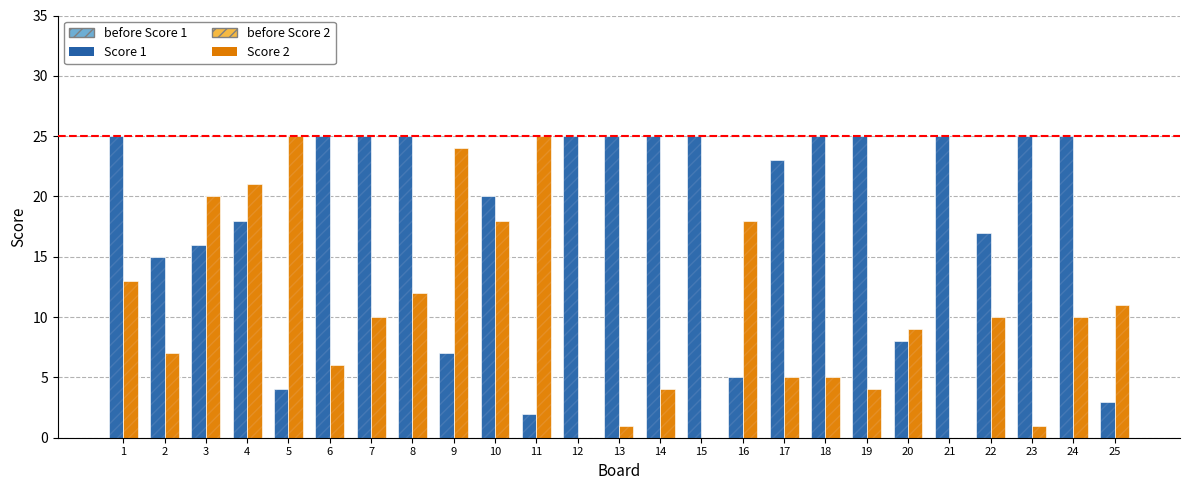

What is the maximum value shown in the chart?

25